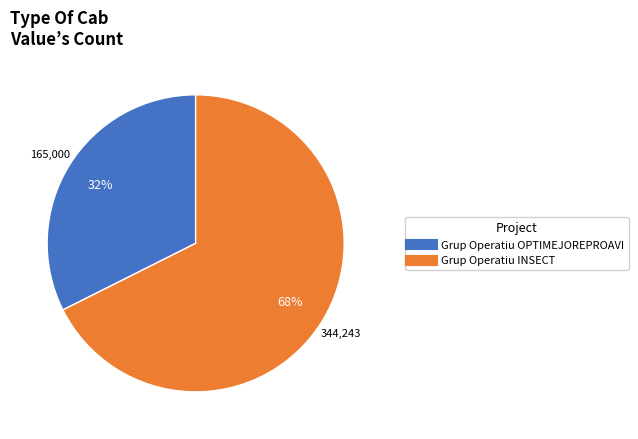

To the nearest percent, what is the combined percentage of Grup Operatiu INSECT and Grup Operatiu OPTIMEJOREPROAVI?

100%